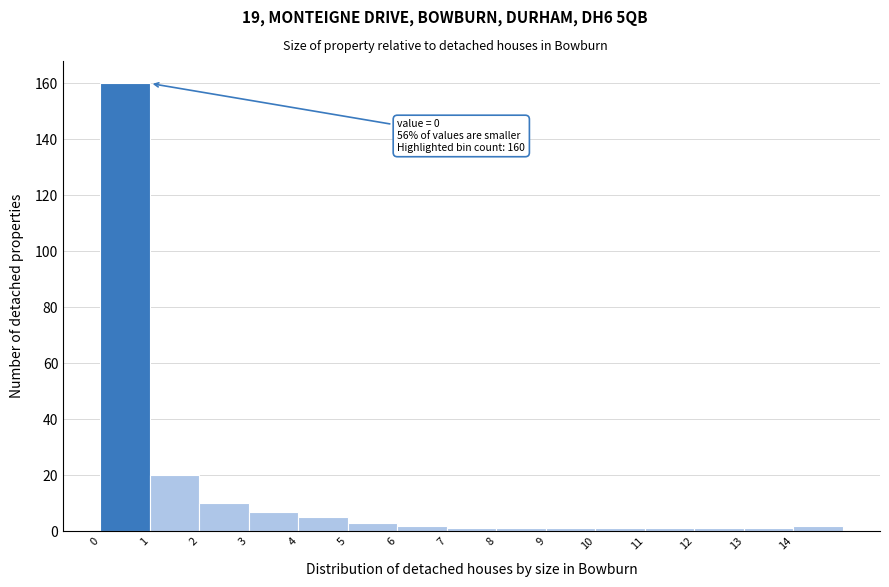

Over which range of the x-axis is the bar tallest?

0 to 1